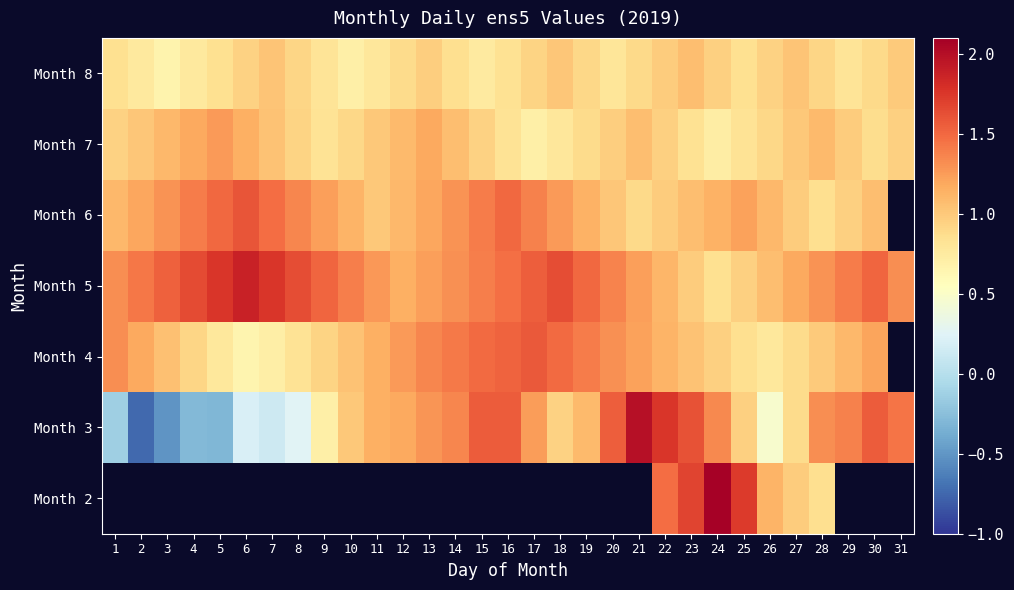

How many data points does each series have?

31